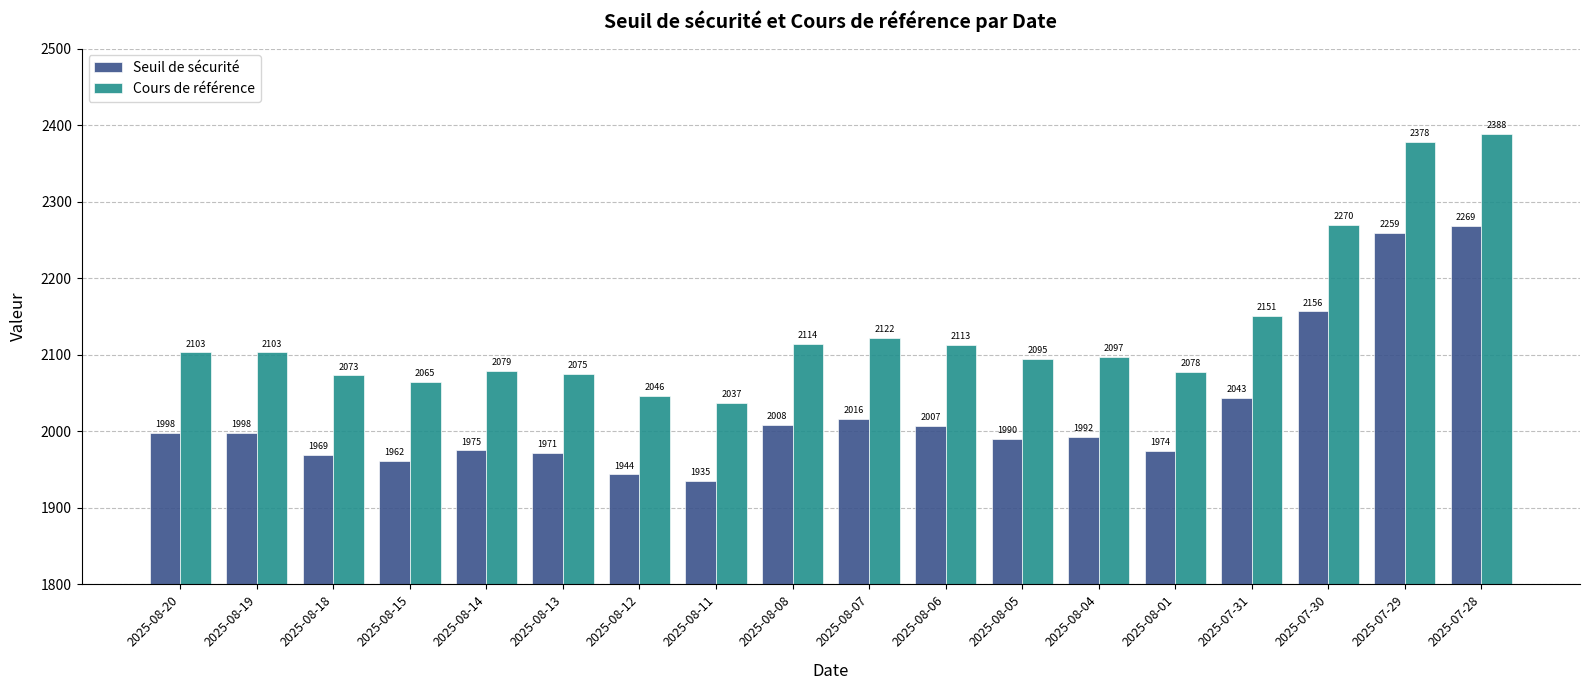

Which series has the widest spread of values?

Cours de référence